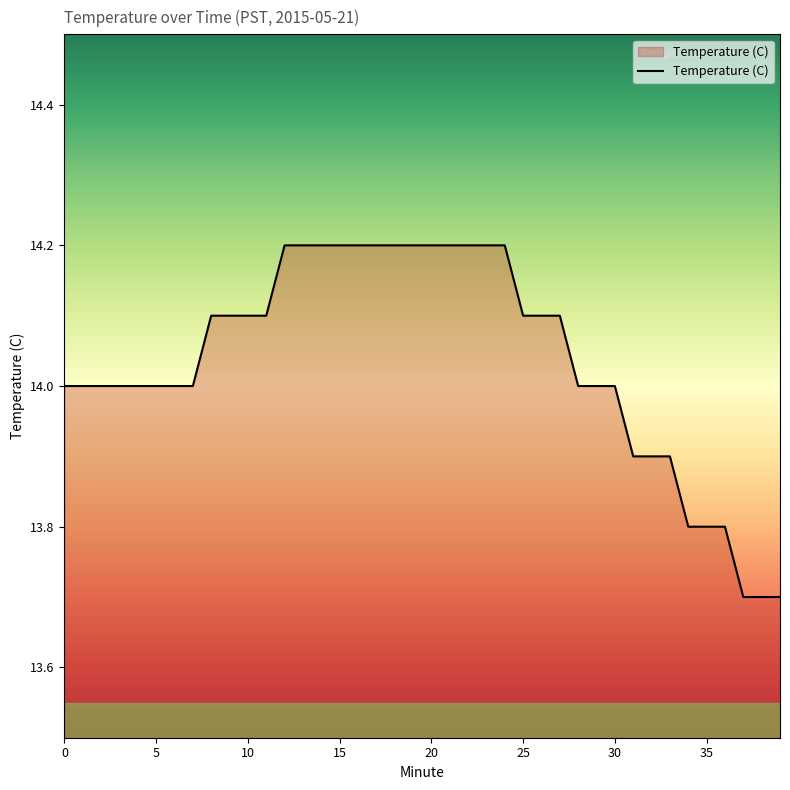

What is the minimum value shown in the chart?

13.7